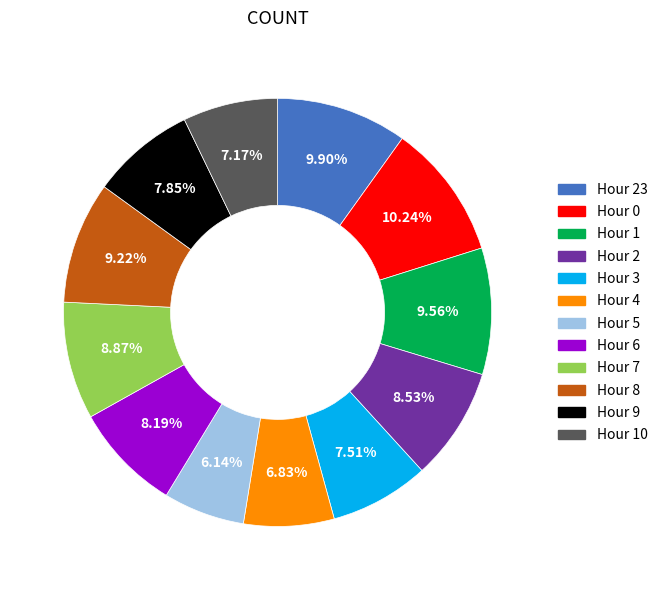

Is there any slice that represents more than half of the pie?

No